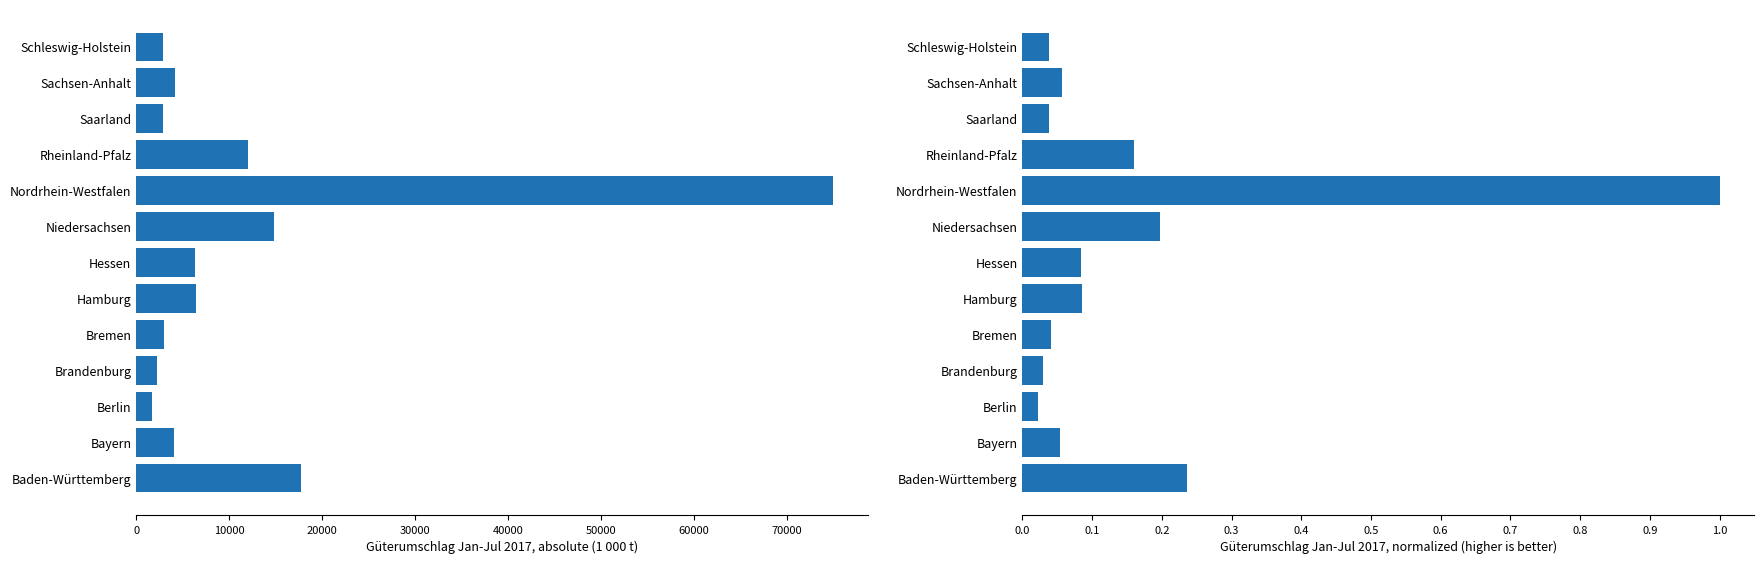

Which series has the largest total across all categories?

Jan-Jul 2017 (1000 t)